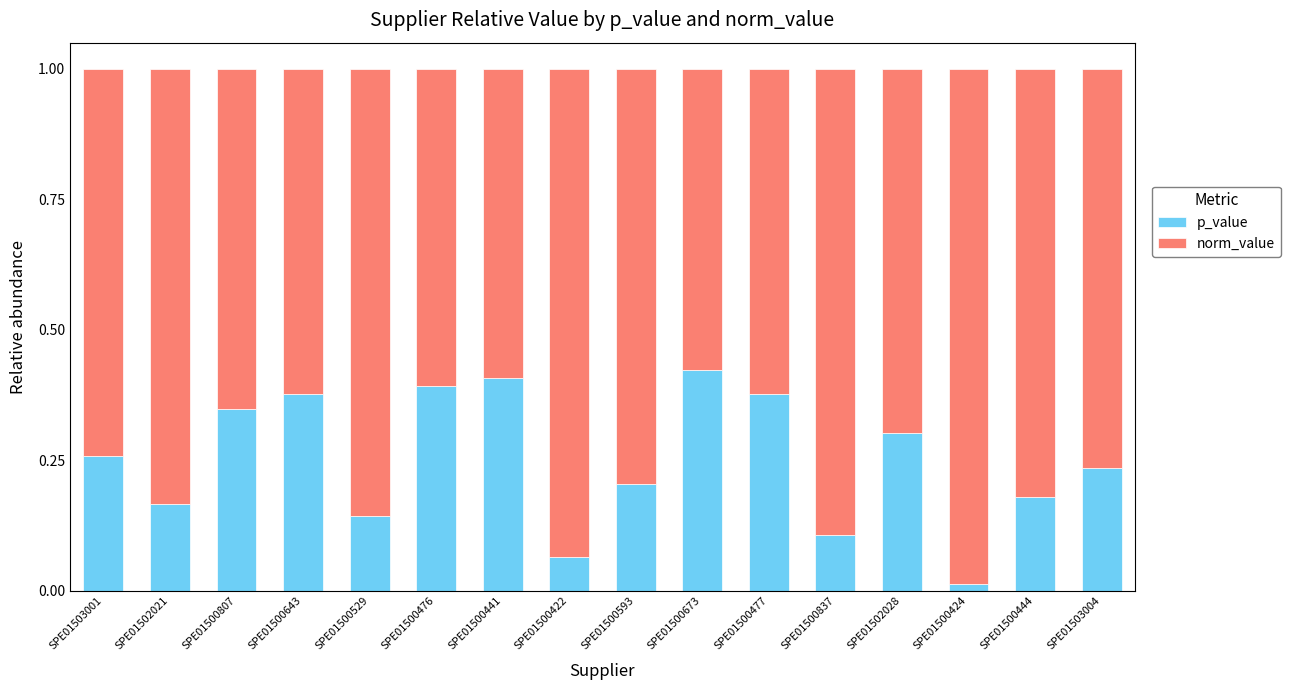

Where is p_value nearest to the value 0?

SPE01500424